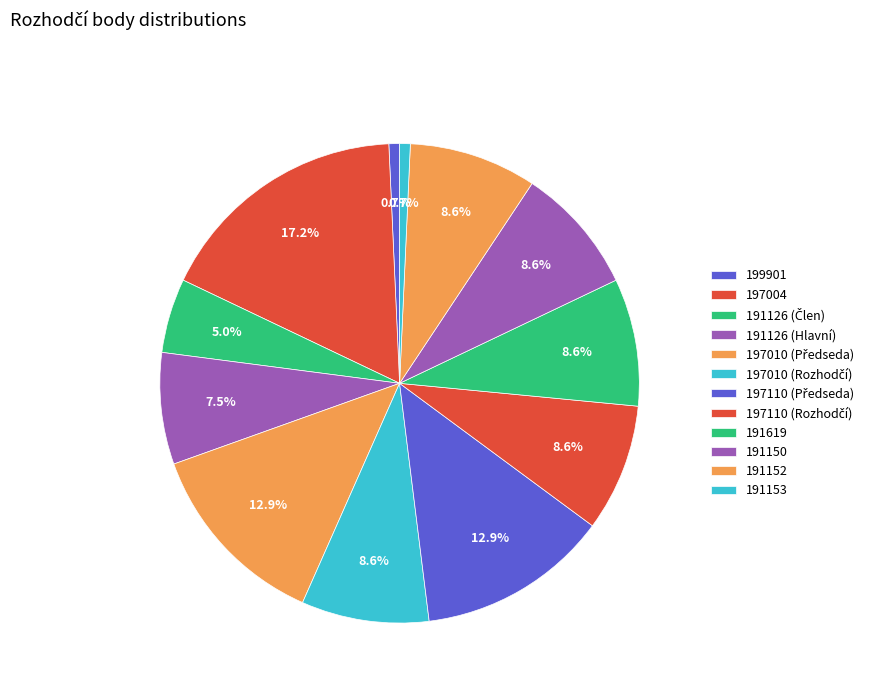

How many slices are in this pie chart?

12